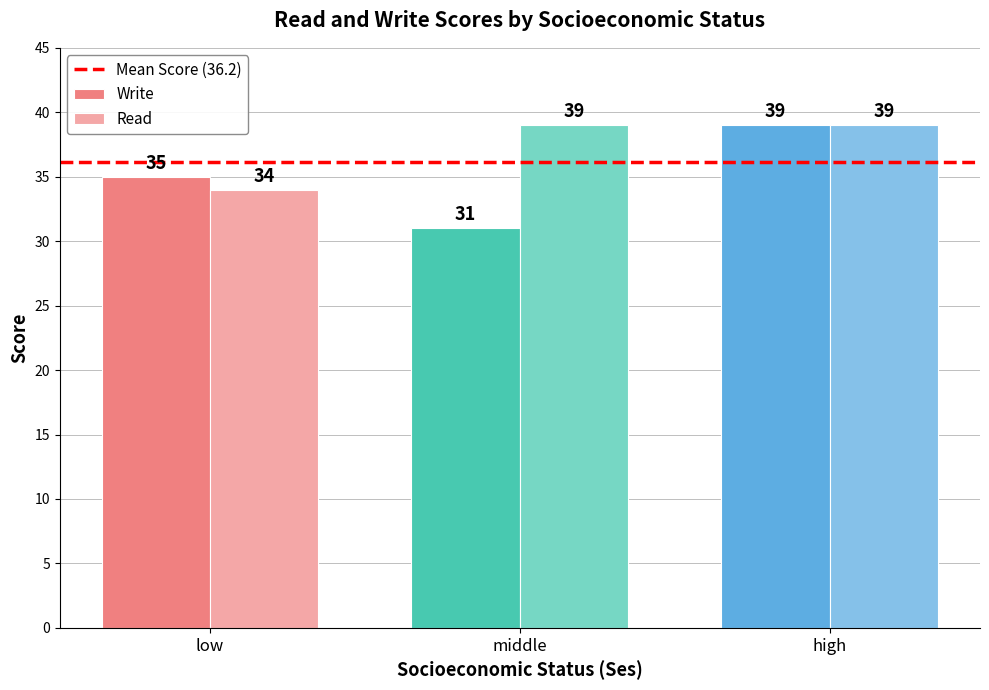

What position from the left is low?

1